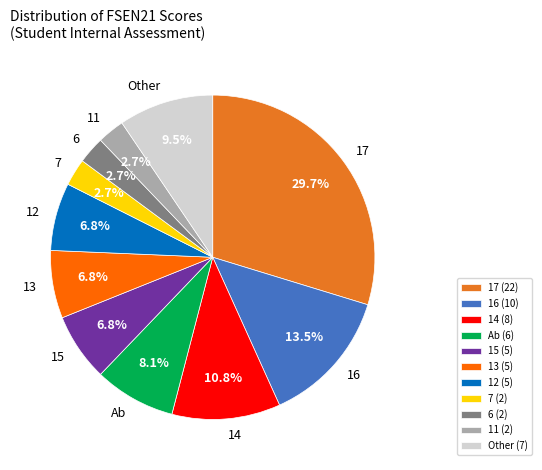

Does any single category account for the majority?

No